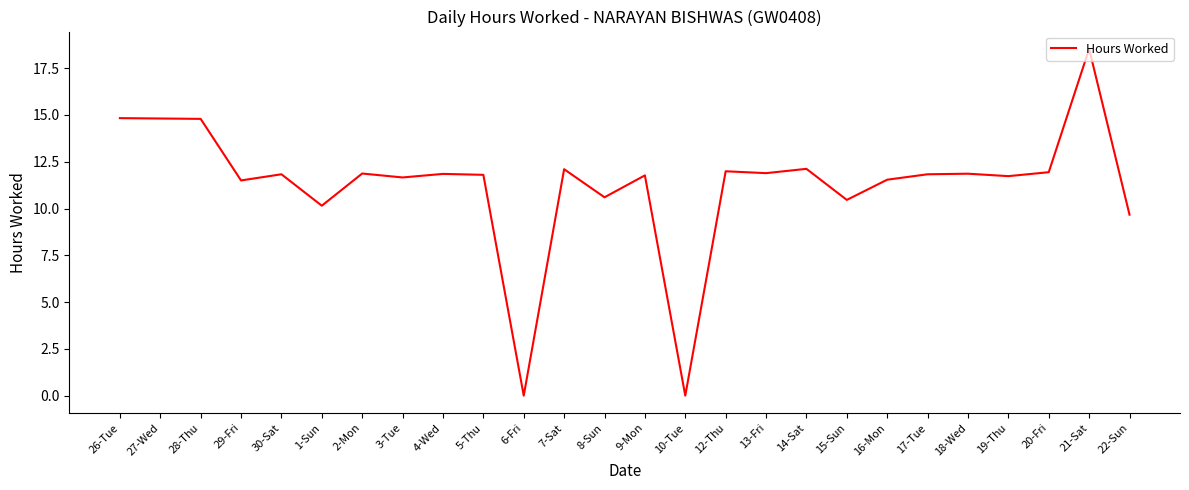

Is it true that the value at 30-Sat is 18.7?

False